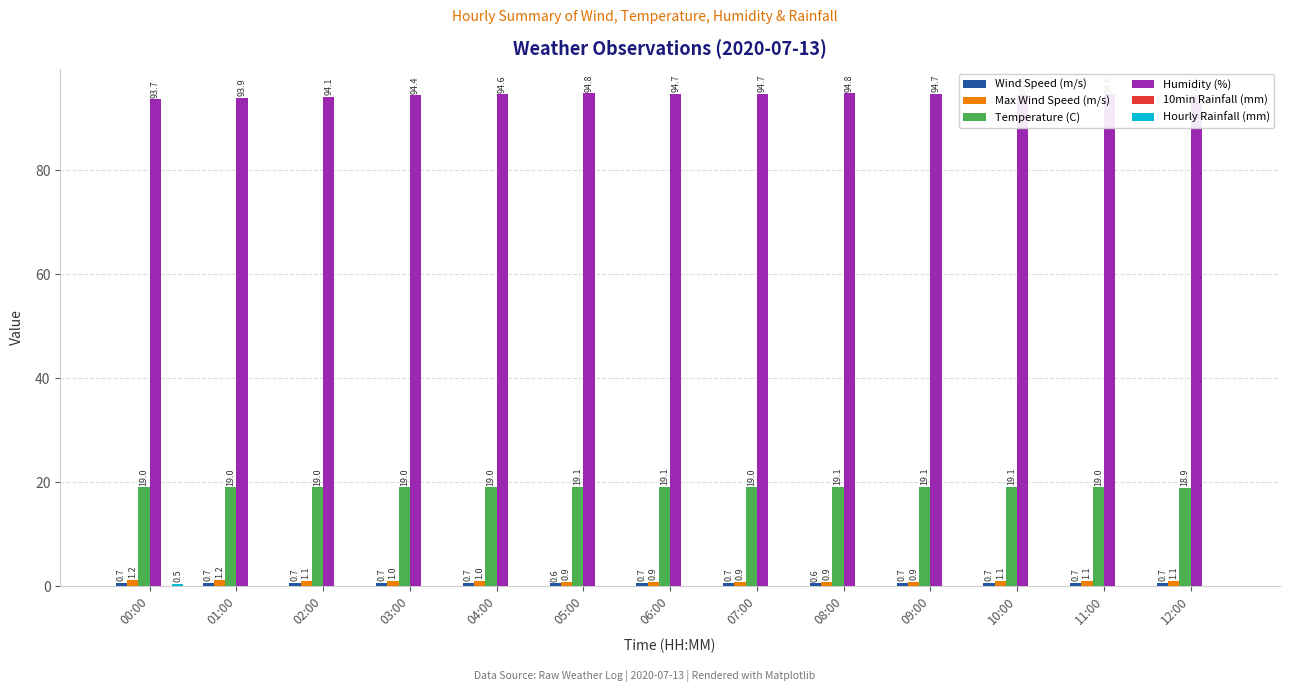

What is the sum of all Humidity (%) values?

1228.1